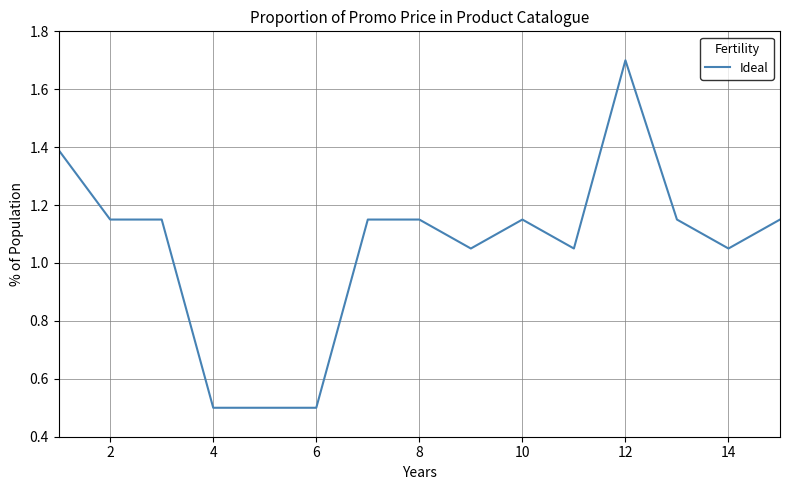

What is the sum of all values?

15.8